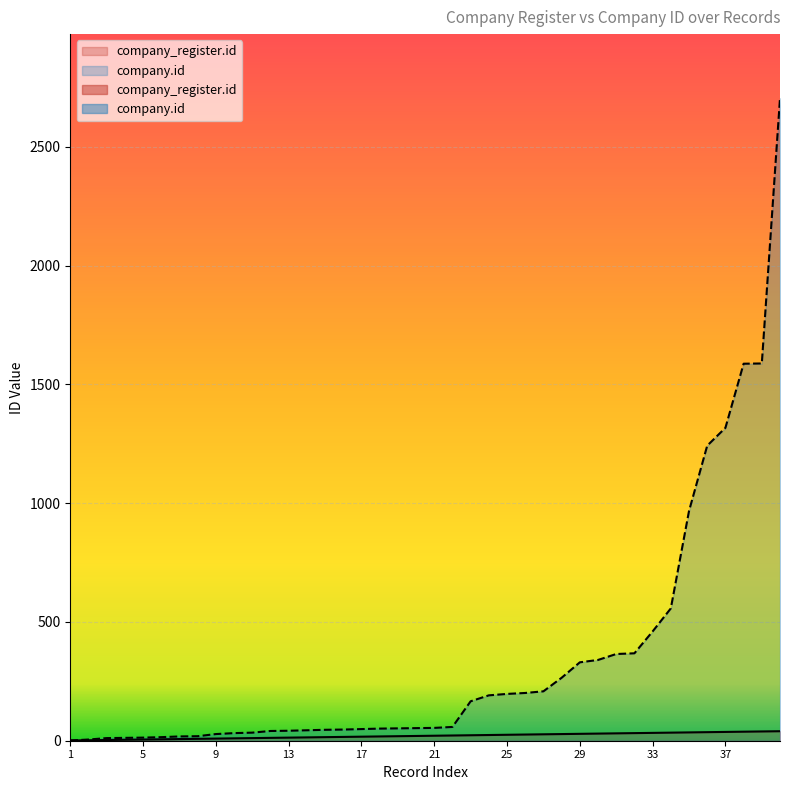

What is the value of the company_register.id point at the 8th from the left?

8